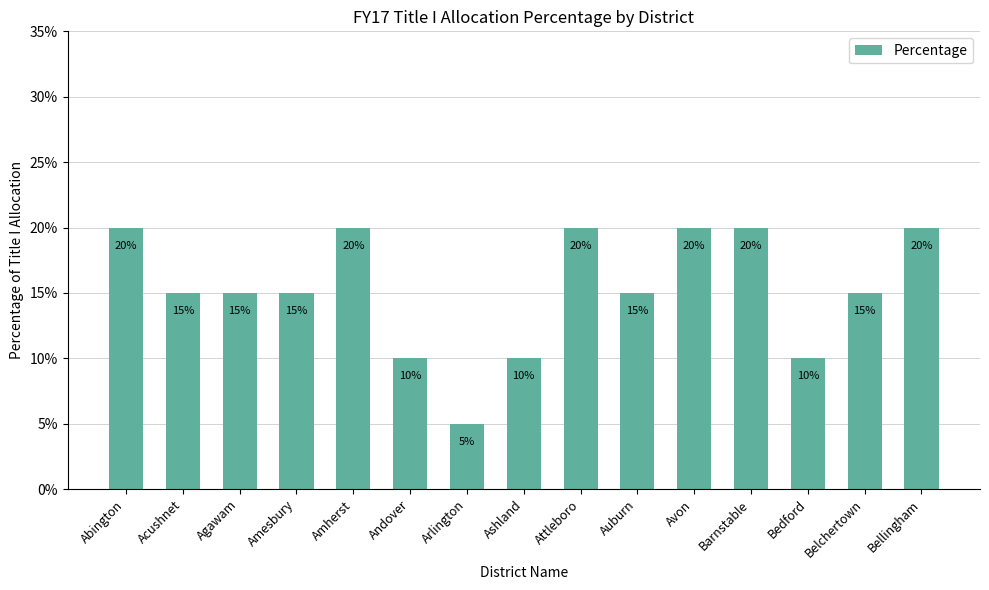

What is the label of the 2nd bar from the right?

Belchertown